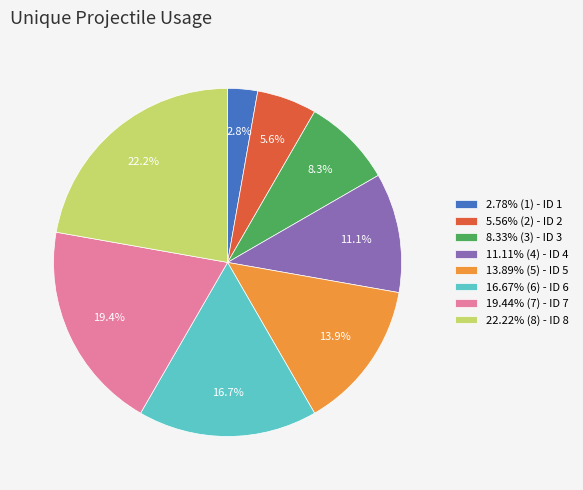

Is 2.78% (1) - ID 1 the majority of the pie?

No